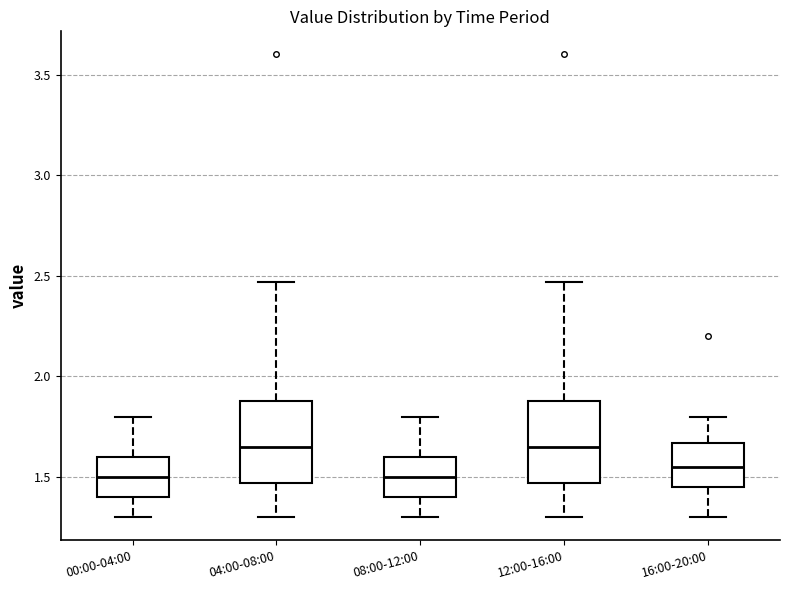

Reading left to right, read every box against the y-axis: the position of its median line, the range the box covers, and the ends of its whiskers. The values are not printed on the chart, so give them approximately, as read against the axis.

00:00-04:00: median 1.50, box 1.40 to 1.60, whiskers 1.30 to 1.80
04:00-08:00: median 1.65, box 1.45 to 1.90, whiskers 1.30 to 2.45
08:00-12:00: median 1.50, box 1.40 to 1.60, whiskers 1.30 to 1.80
12:00-16:00: median 1.65, box 1.45 to 1.90, whiskers 1.30 to 2.45
16:00-20:00: median 1.55, box 1.45 to 1.65, whiskers 1.30 to 1.80